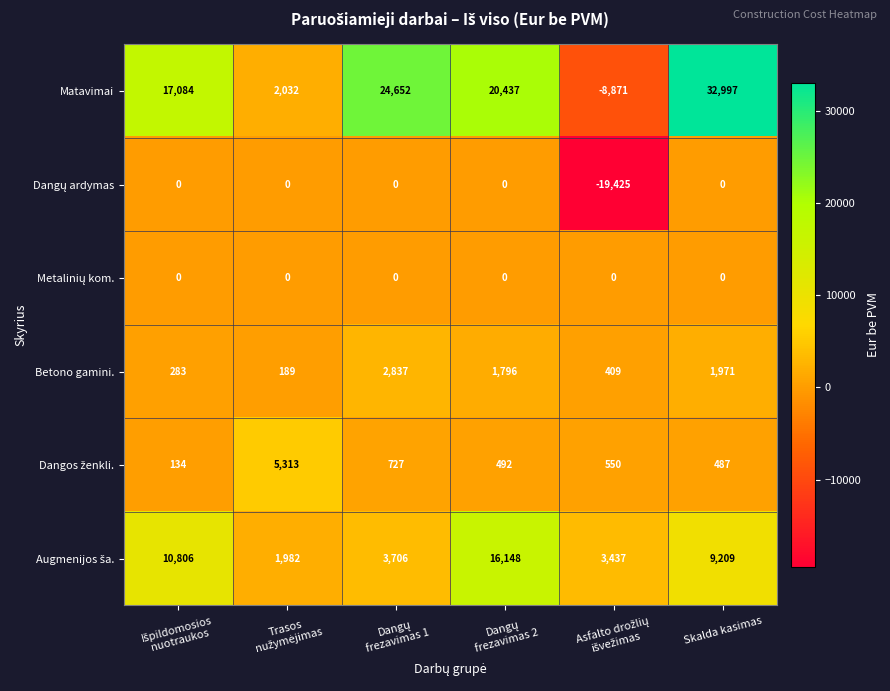

Count the Matavimai values in the range 2032 to 24652.

4